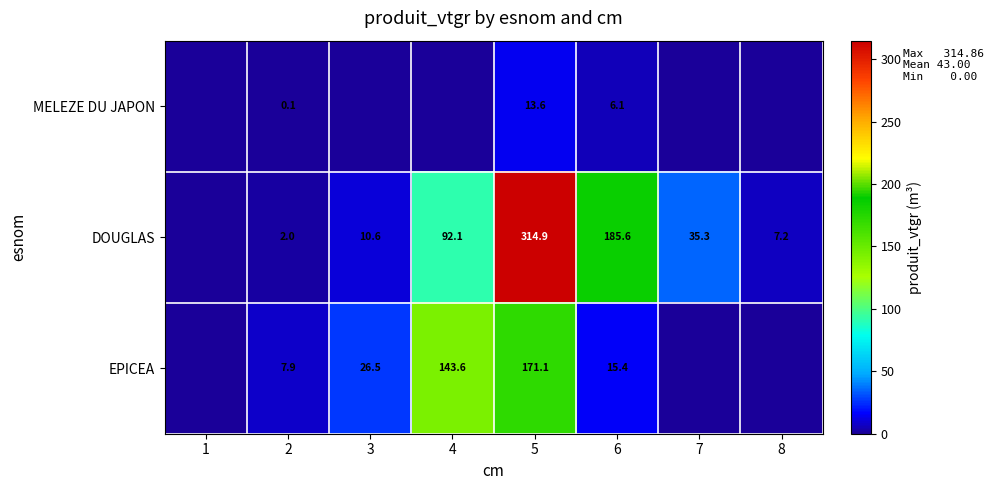

What is the total value across all series at 2?

10.0